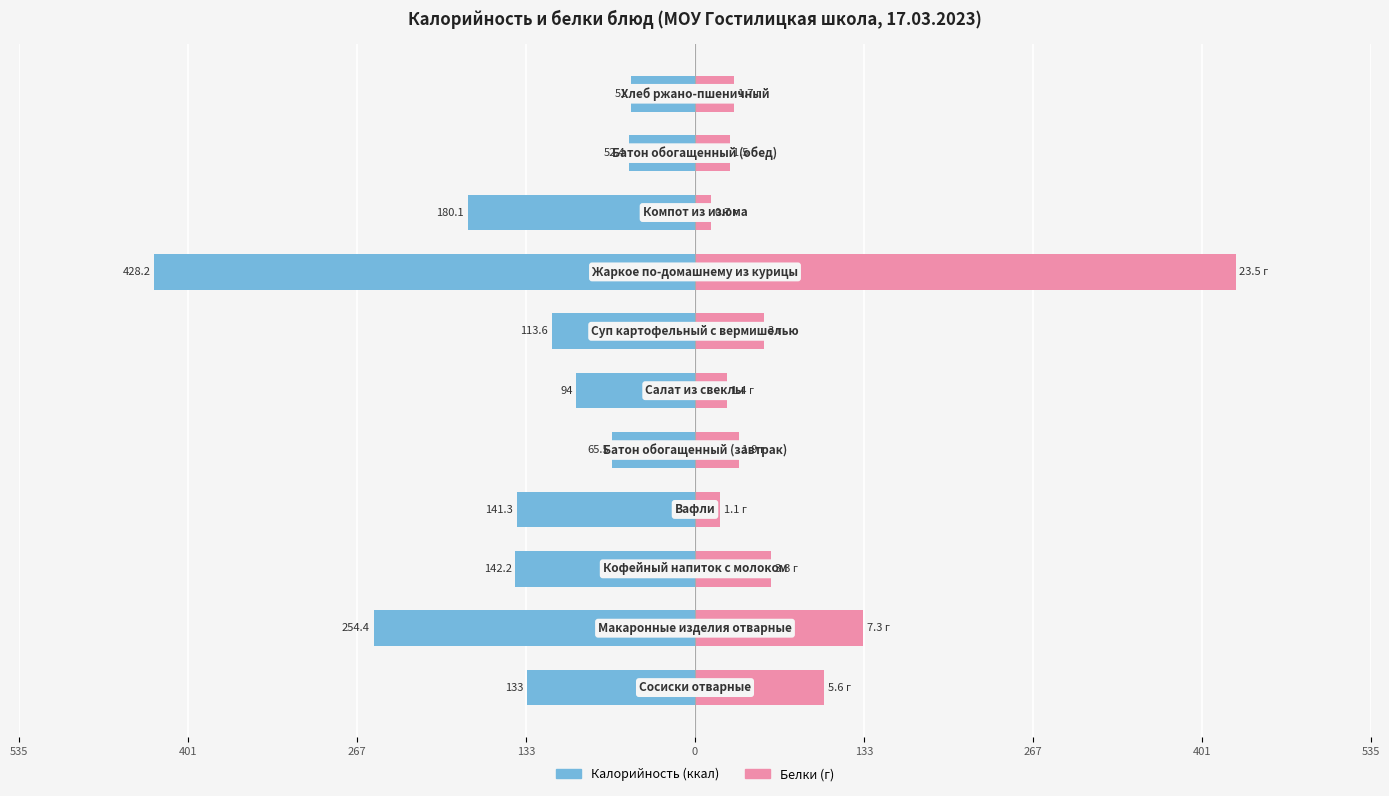

What is the average value of the Белки (г) ×масштаб series?

84.5